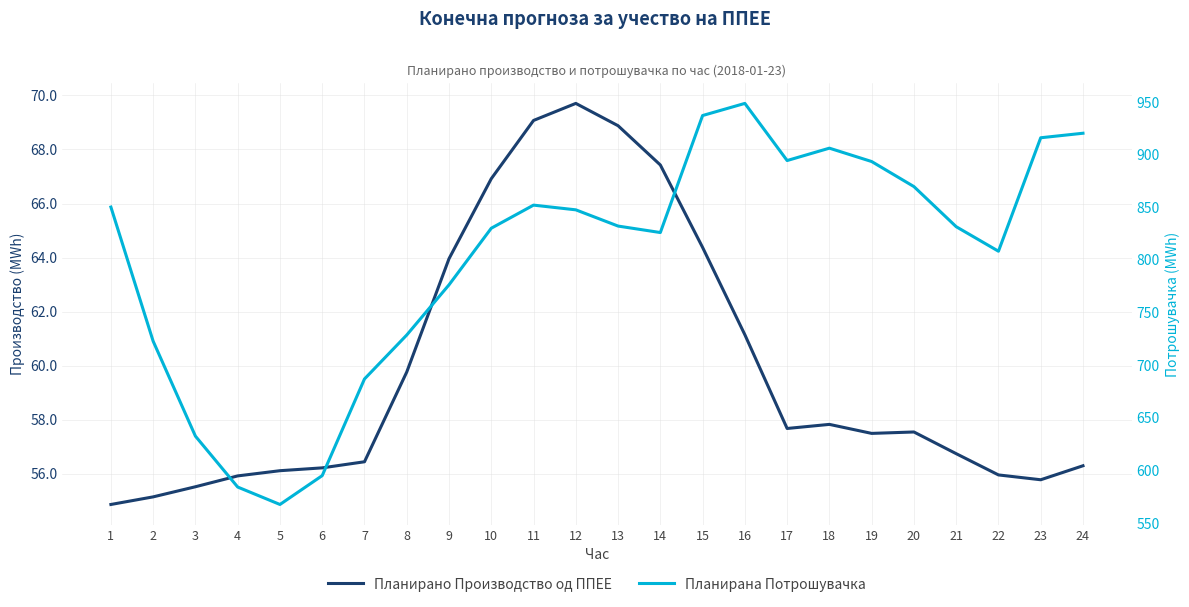

What are all the series names shown in the legend?

Планирано Производство од ППЕЕ, Планирана Потрошувачка